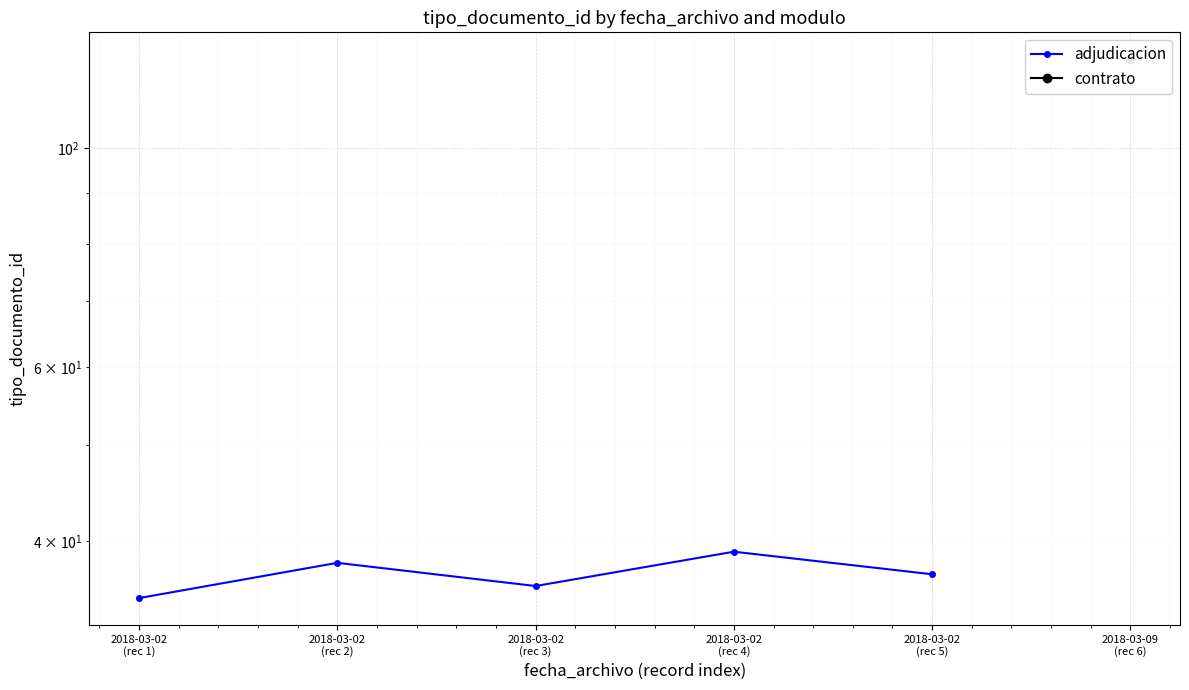

How many points are lower than both their immediate neighbors (excluding endpoints)?

1